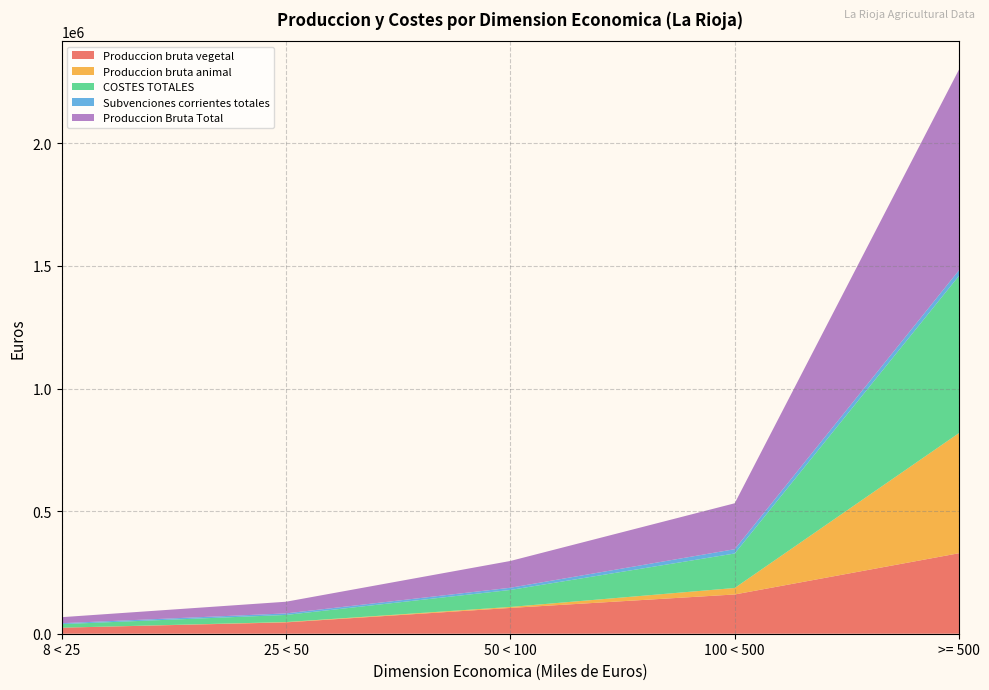

Reading right to left, transcribe all the data shown in this chart.

Produccion bruta vegetal: >= 500=328382	100 < 500=160100	50 < 100=105192	25 < 50=46282	8 < 25=24541
Produccion bruta animal: >= 500=490300	100 < 500=26460	50 < 100=4006	25 < 50=1294	8 < 25=0
COSTES TOTALES: >= 500=641341	100 < 500=140717	50 < 100=69339	25 < 50=29058	8 < 25=14575
Subvenciones corrientes totales: >= 500=22988	100 < 500=17518	50 < 100=8990	25 < 50=6249	8 < 25=3828
Produccion Bruta Total: >= 500=818682	100 < 500=187263	50 < 100=109205	25 < 50=47615	8 < 25=24541